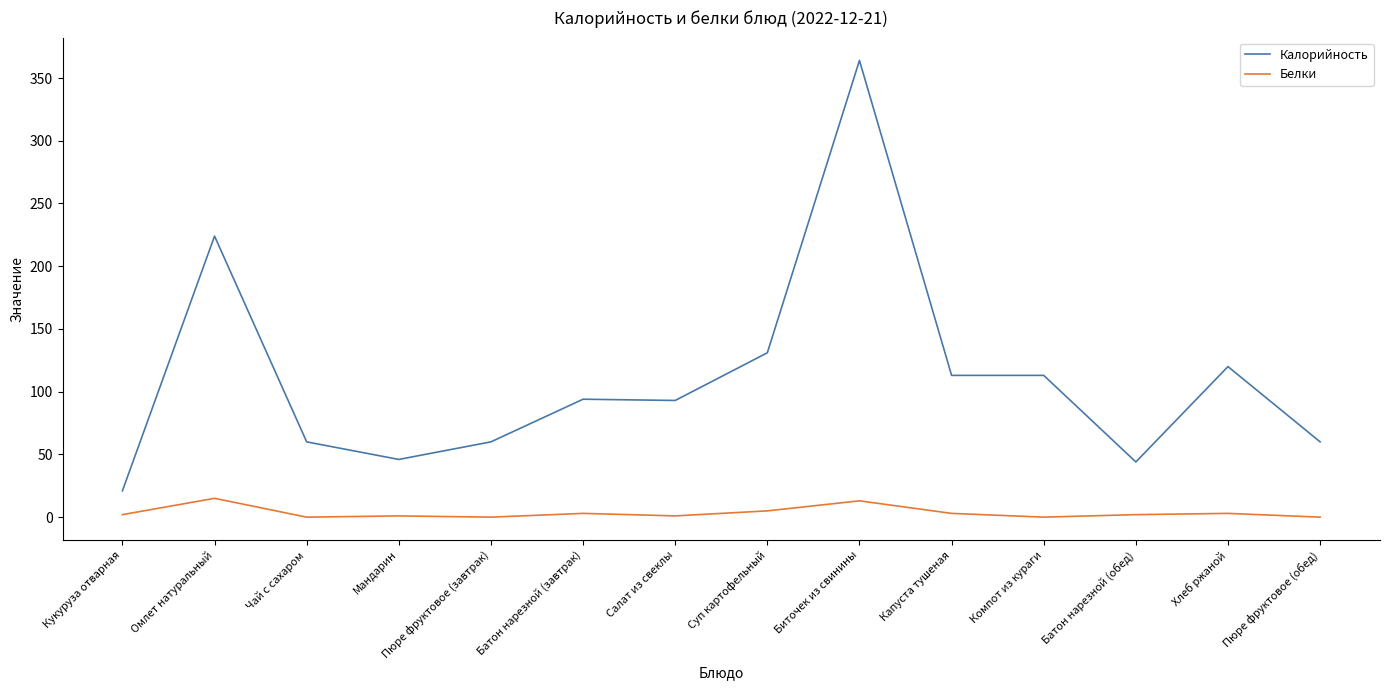

What is the difference between the Калорийность values at Пюре фруктовое (обед) and Компот из кураги?

53